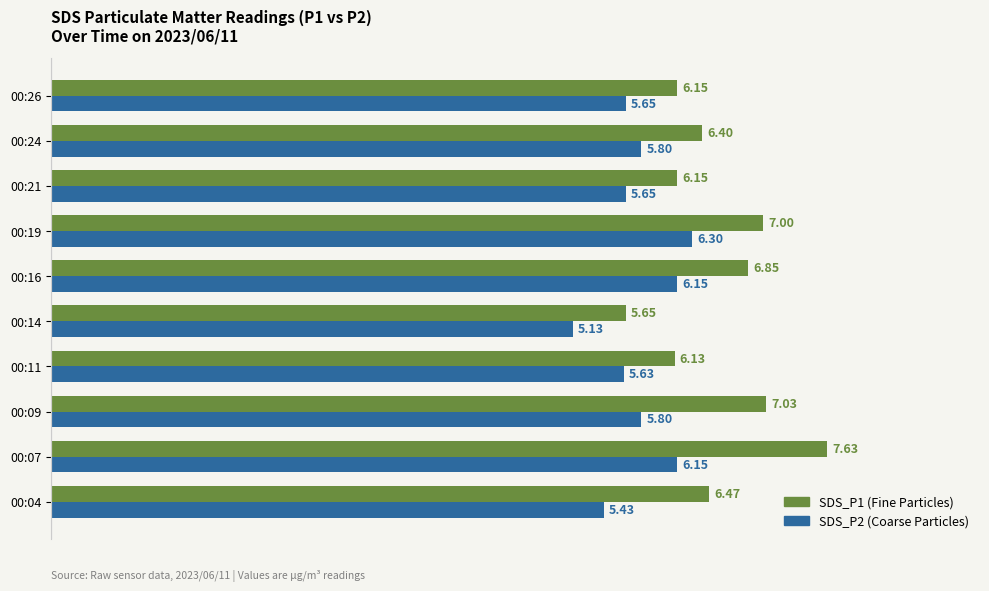

What is the spread (max minus min) of values at 00:21?

0.5